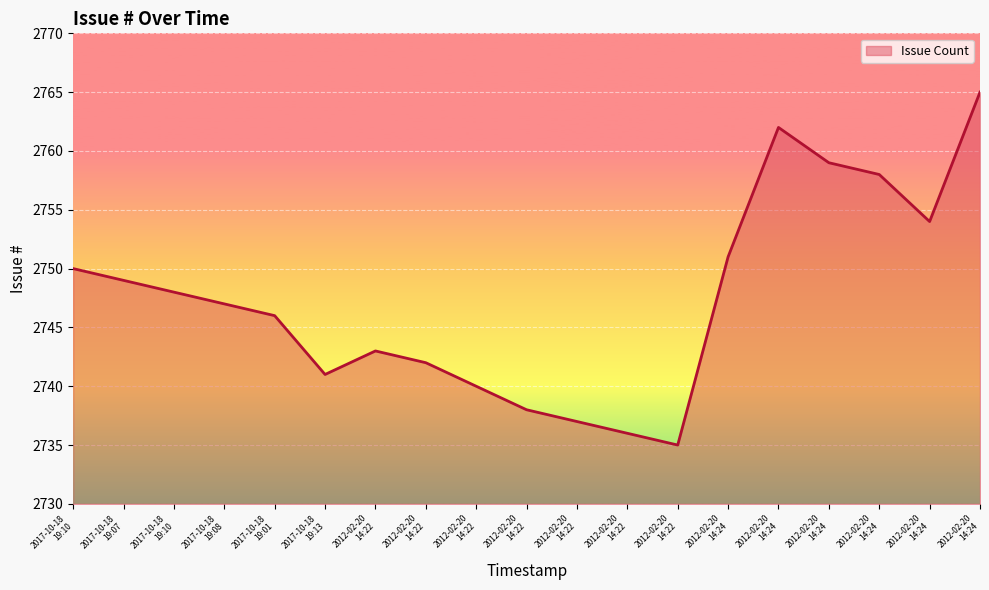

Which label corresponds to the largest value in the chart?

2012-02-20
14:24